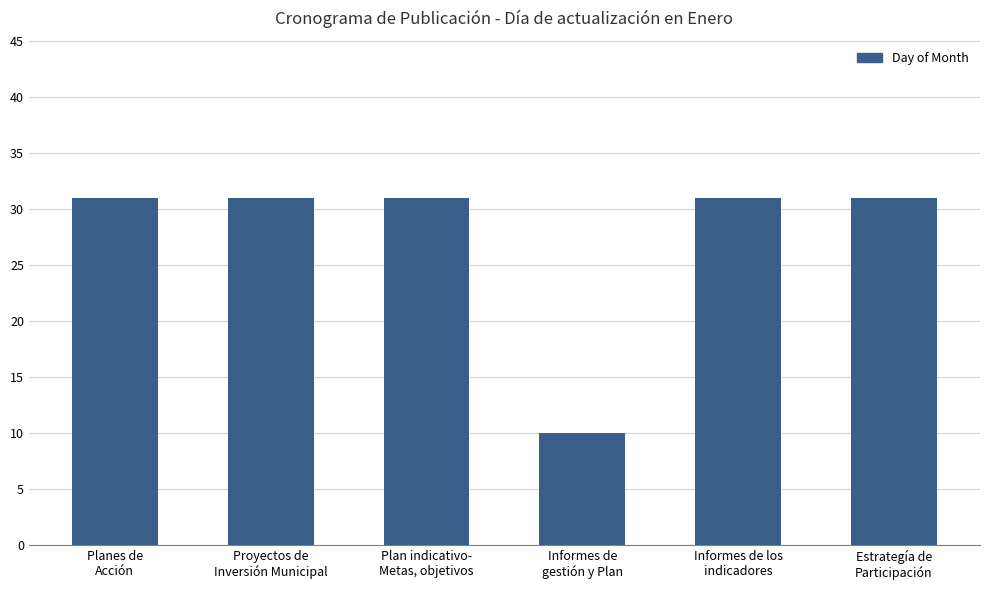

What is the difference between the maximum and minimum values?

21